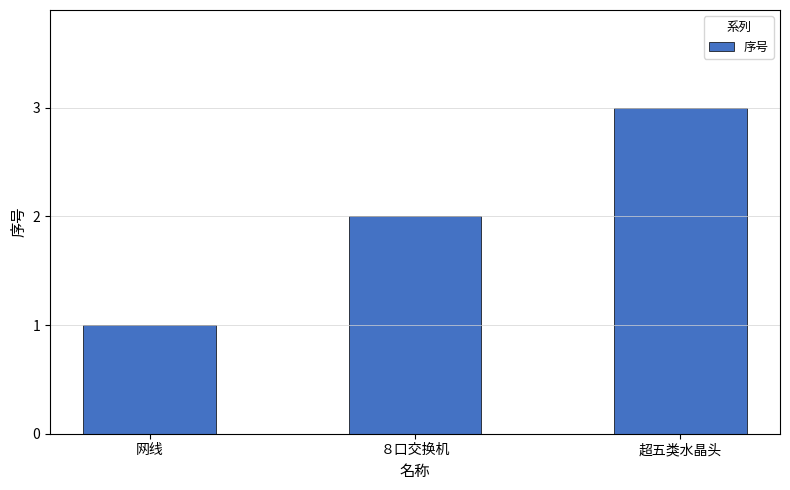

Reading left to right, what are all the values shown in this chart?

1	2	3